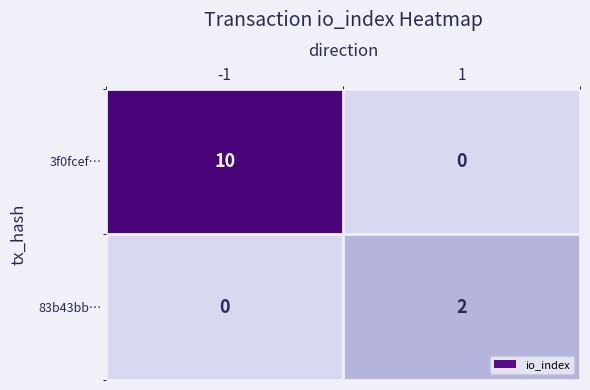

Which series has the largest total across all categories?

3f0fcef…